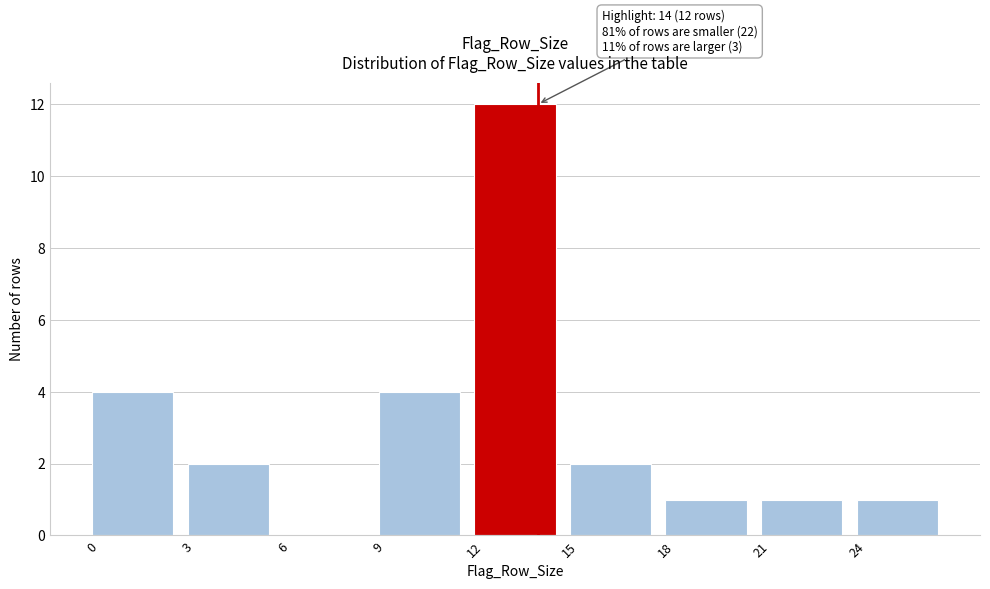

Over which range of the x-axis is the bar tallest?

12 to 15